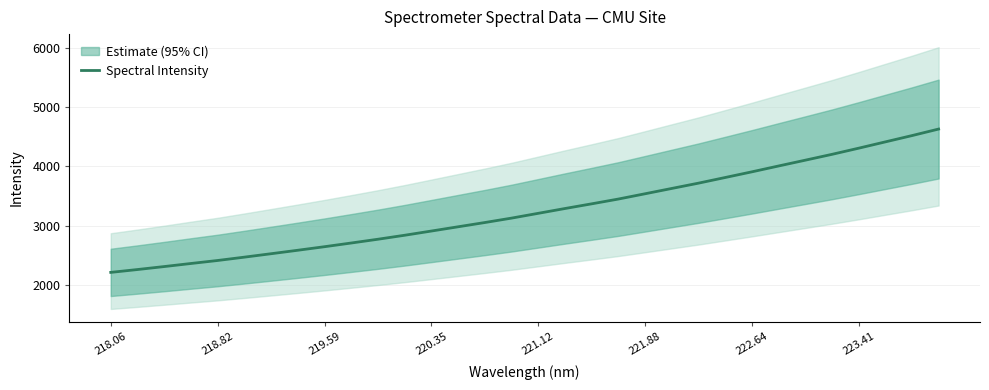

What is the sum of all values?

104298.6